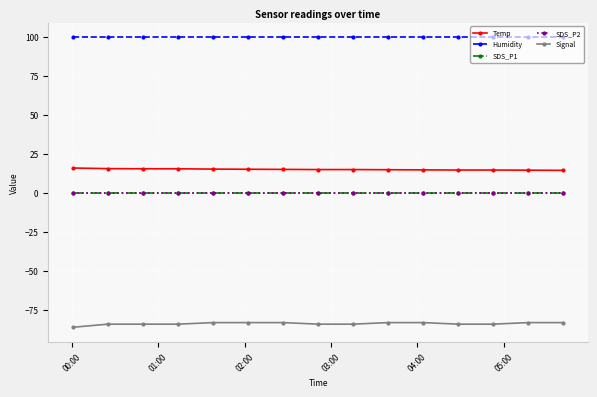

Does the chart have visible grid lines?

Yes